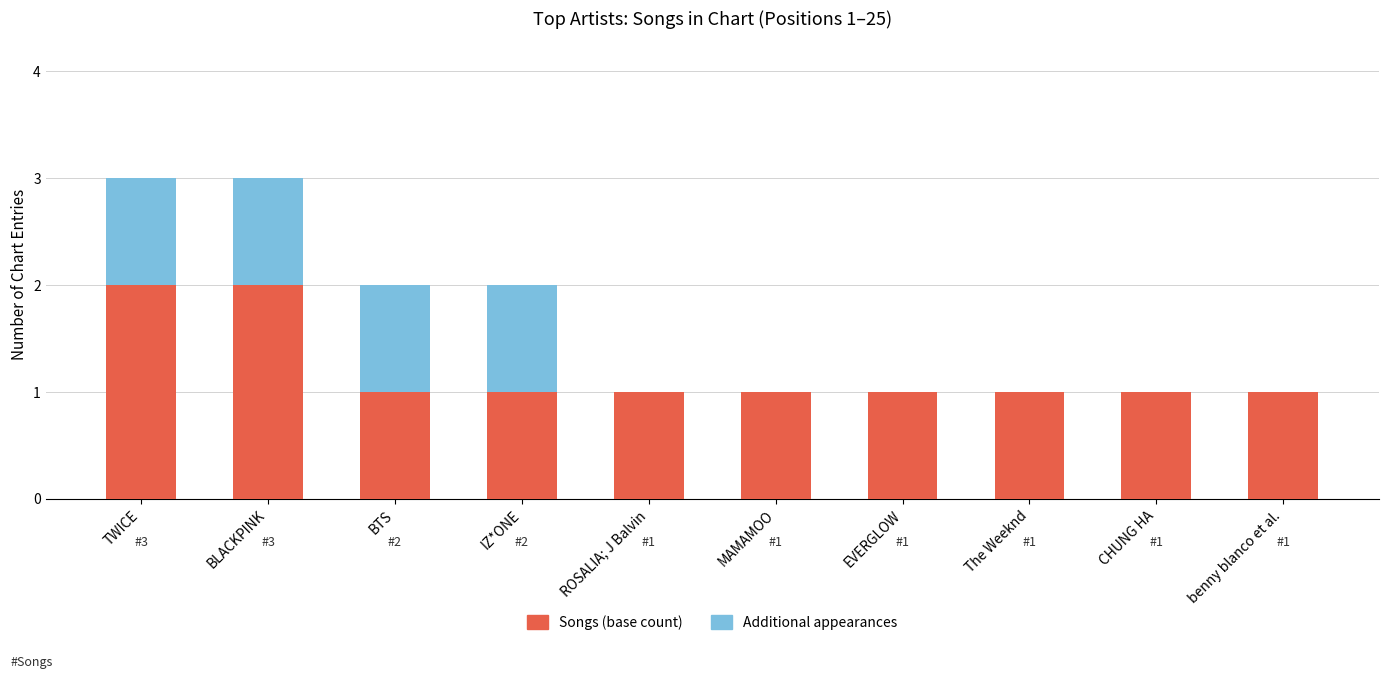

What is the total value across all series at benny blanco et al.?

1